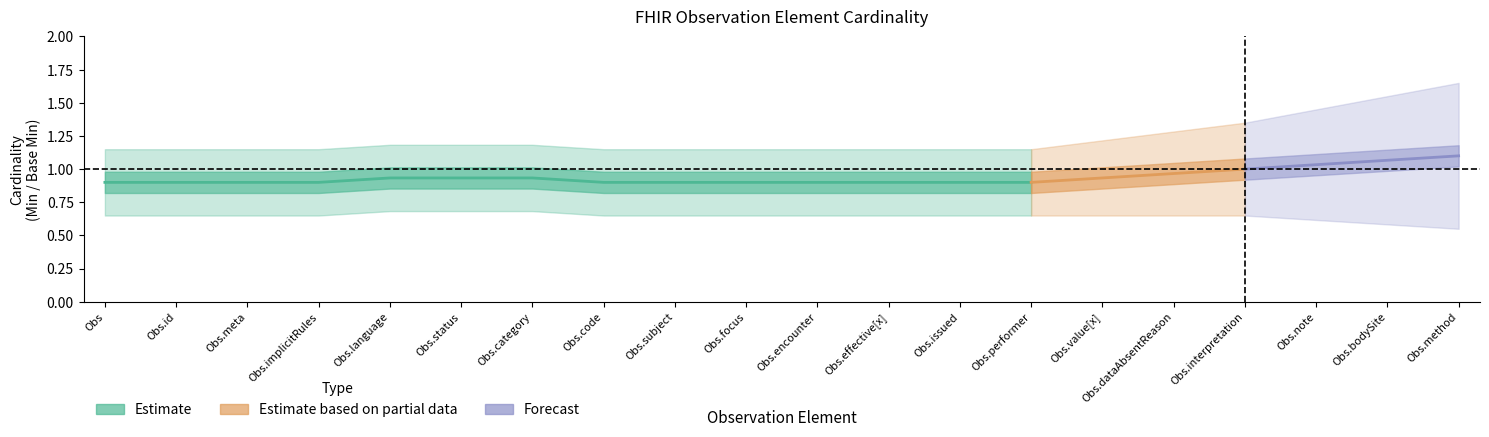

Which has a higher value, Observation or Observation.implicitRules?

Observation